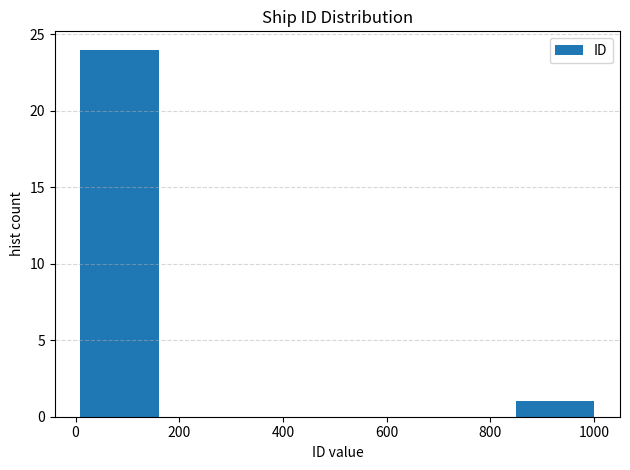

Reading left to right, list every bar in this chart as the range it spans on the x-axis followed by its height. Neither the bar edges nor the heights are printed on the chart, so give them approximately, as read against the axes.

0 to 160: 24
160 to 340: 0
340 to 500: 0
500 to 680: 0
680 to 840: 0
840 to 1000: 1